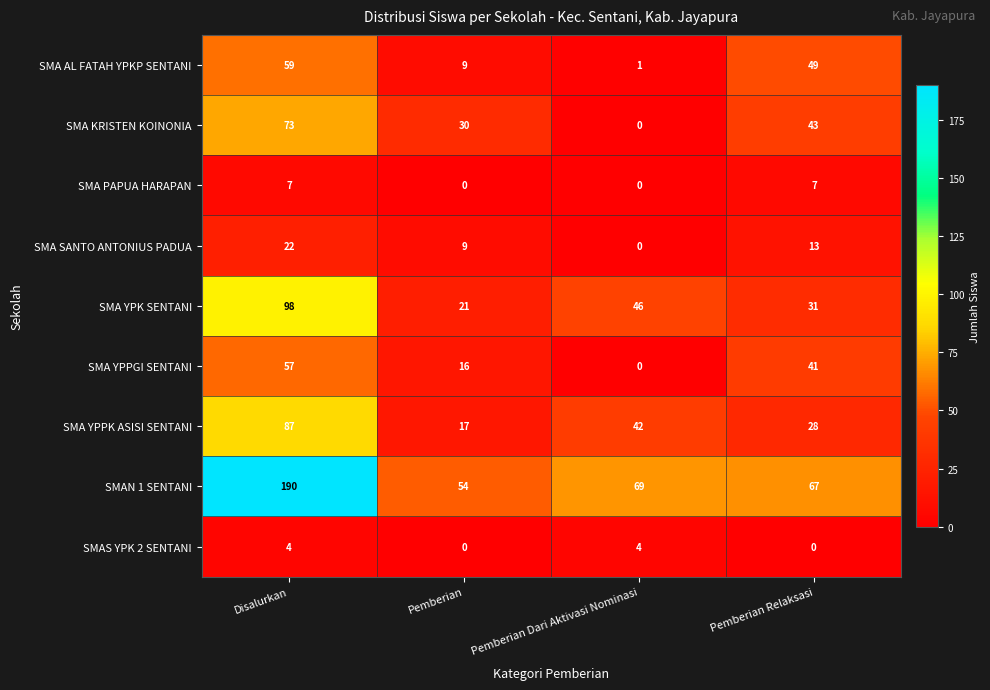

Between Disalurkan and Pemberian Dari Aktivasi Nominasi, which series saw the biggest shift?

SMAN 1 SENTANI